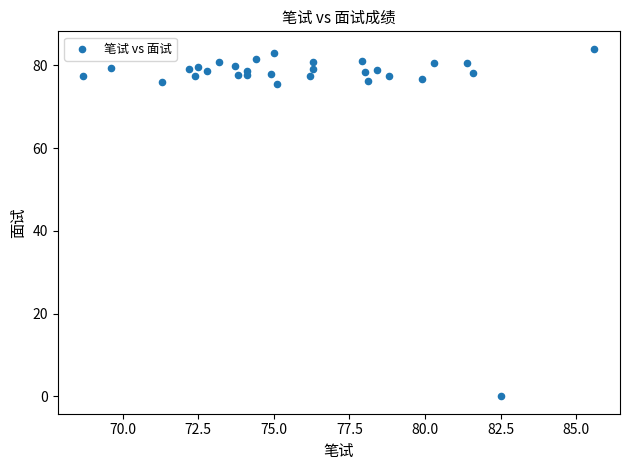

What is the range of Y values (max minus min)?

84.0